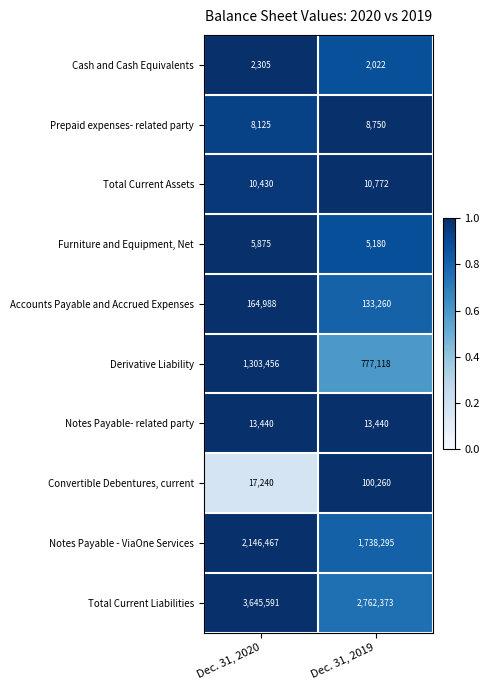

Reading right to left, extract all data points from this chart.

Cash and Cash Equivalents: Dec. 31, 2019=2022	Dec. 31, 2020=2305
Prepaid expenses- related party: Dec. 31, 2019=8750	Dec. 31, 2020=8125
Total Current Assets: Dec. 31, 2019=10772	Dec. 31, 2020=10430
Furniture and Equipment, Net: Dec. 31, 2019=5180	Dec. 31, 2020=5875
Accounts Payable and Accrued Expenses: Dec. 31, 2019=133260	Dec. 31, 2020=164988
Derivative Liability: Dec. 31, 2019=777118	Dec. 31, 2020=1303456
Notes Payable- related party: Dec. 31, 2019=13440	Dec. 31, 2020=13440
Convertible Debentures, current: Dec. 31, 2019=100260	Dec. 31, 2020=17240
Notes Payable - ViaOne Services: Dec. 31, 2019=1738295	Dec. 31, 2020=2146467
Total Current Liabilities: Dec. 31, 2019=2762373	Dec. 31, 2020=3645591